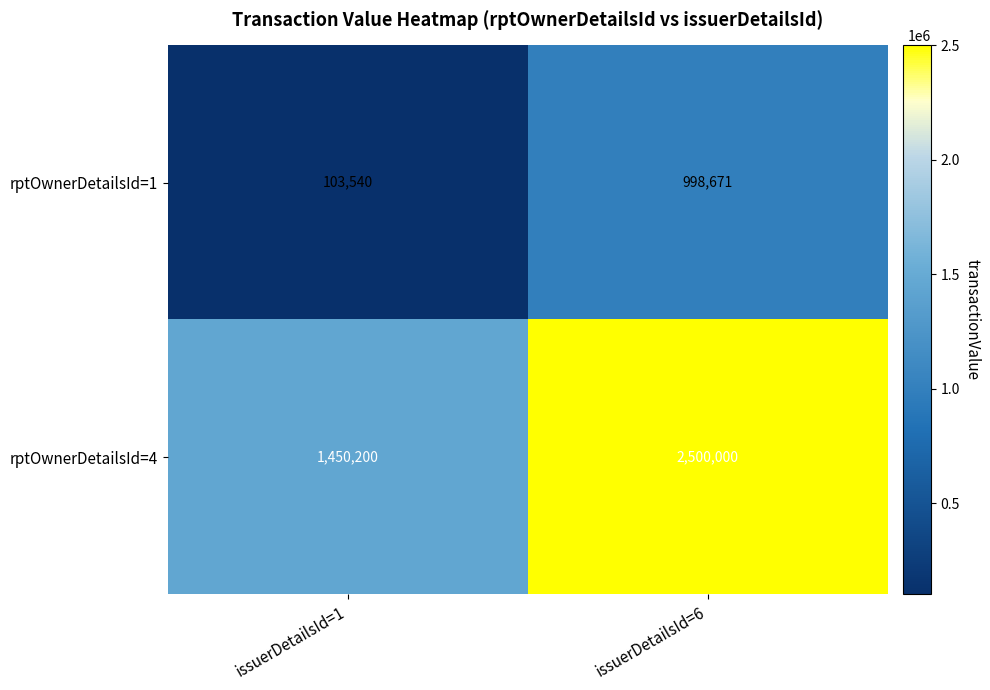

What is the total value across all series at issuerDetailsId=6?

3498671